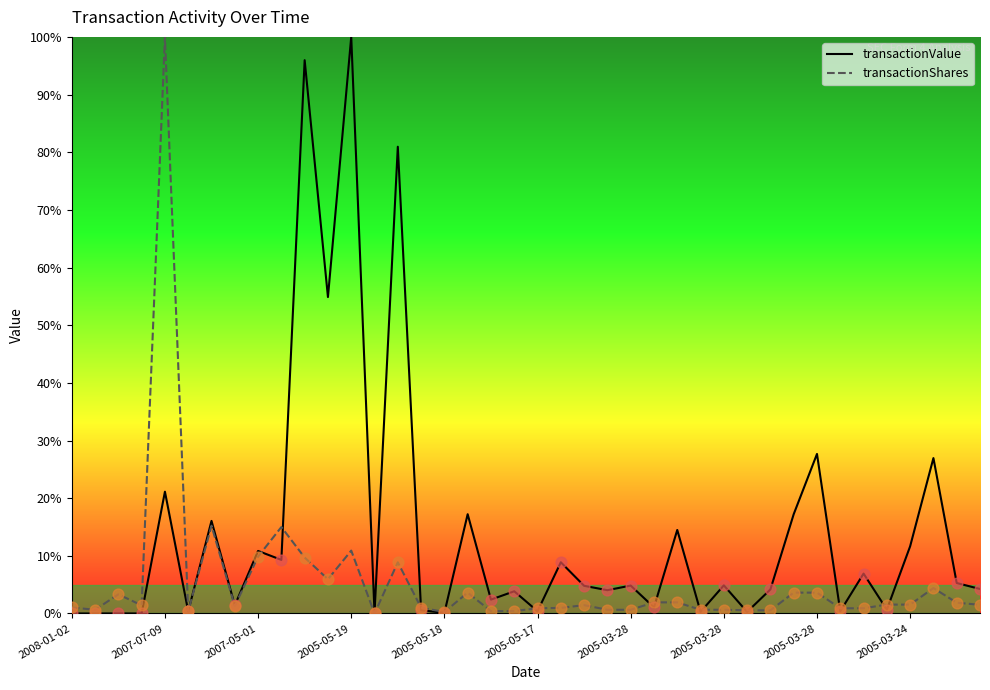

Which series contains the lowest Y value?

transactionValue